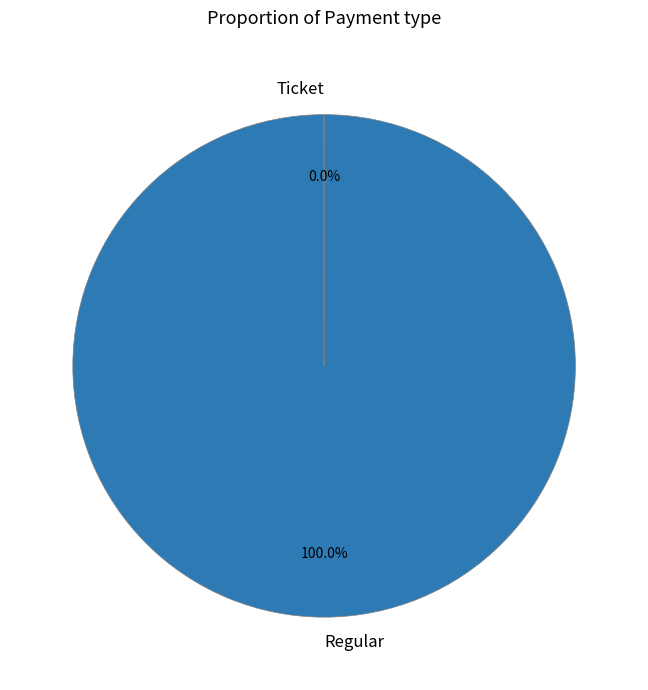

Which slice is the largest?

Regular